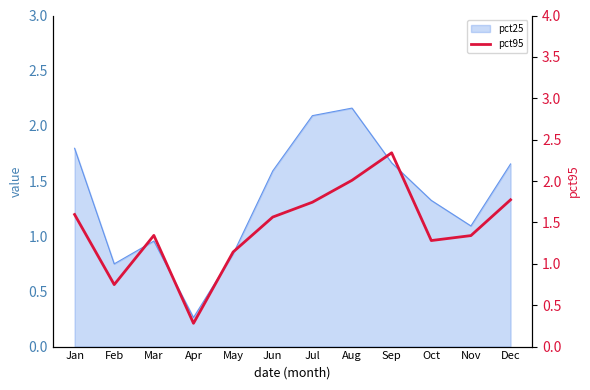

Which has a higher value, Oct or Dec?

Dec